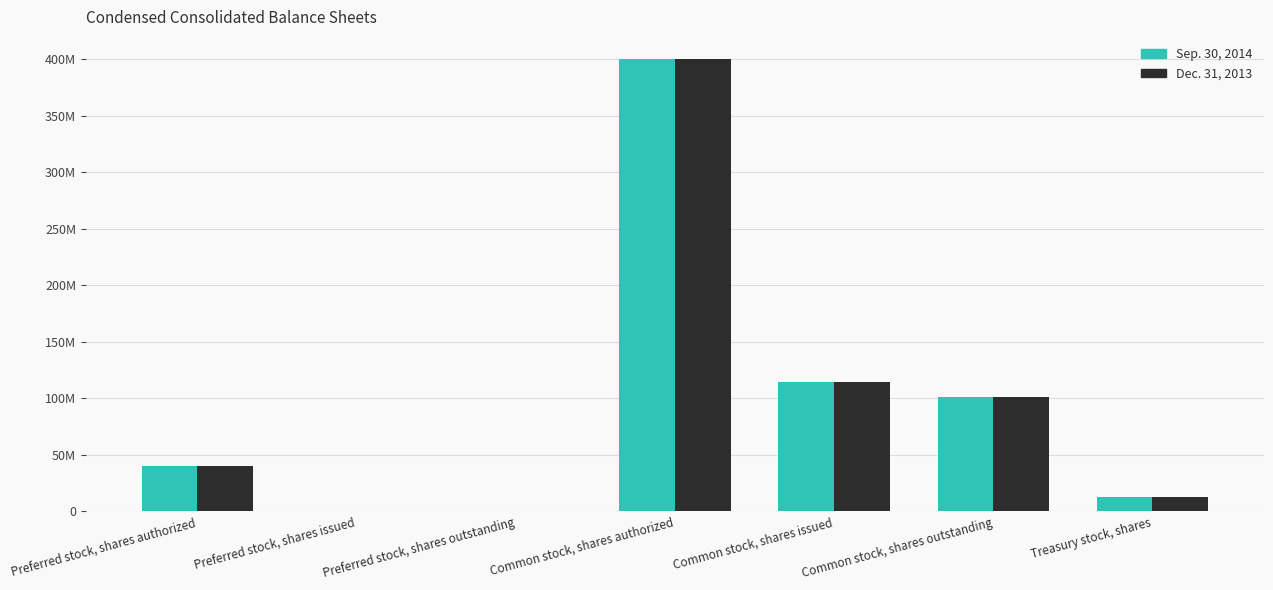

Rank the categories by Dec. 31, 2013 value from lowest to highest.

Preferred stock, shares issued, Preferred stock, shares outstanding, Treasury stock, shares, Preferred stock, shares authorized, Common stock, shares outstanding, Common stock, shares issued, Common stock, shares authorized